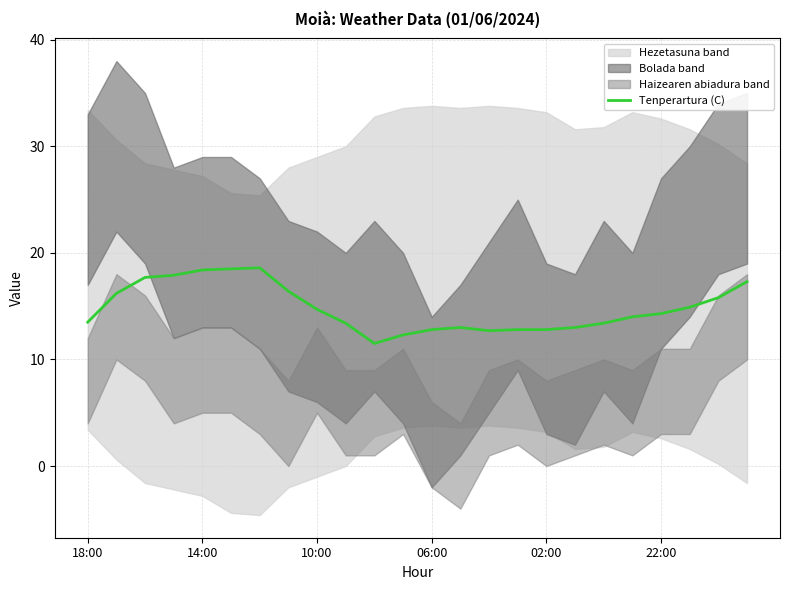

Does the chart have visible grid lines?

Yes